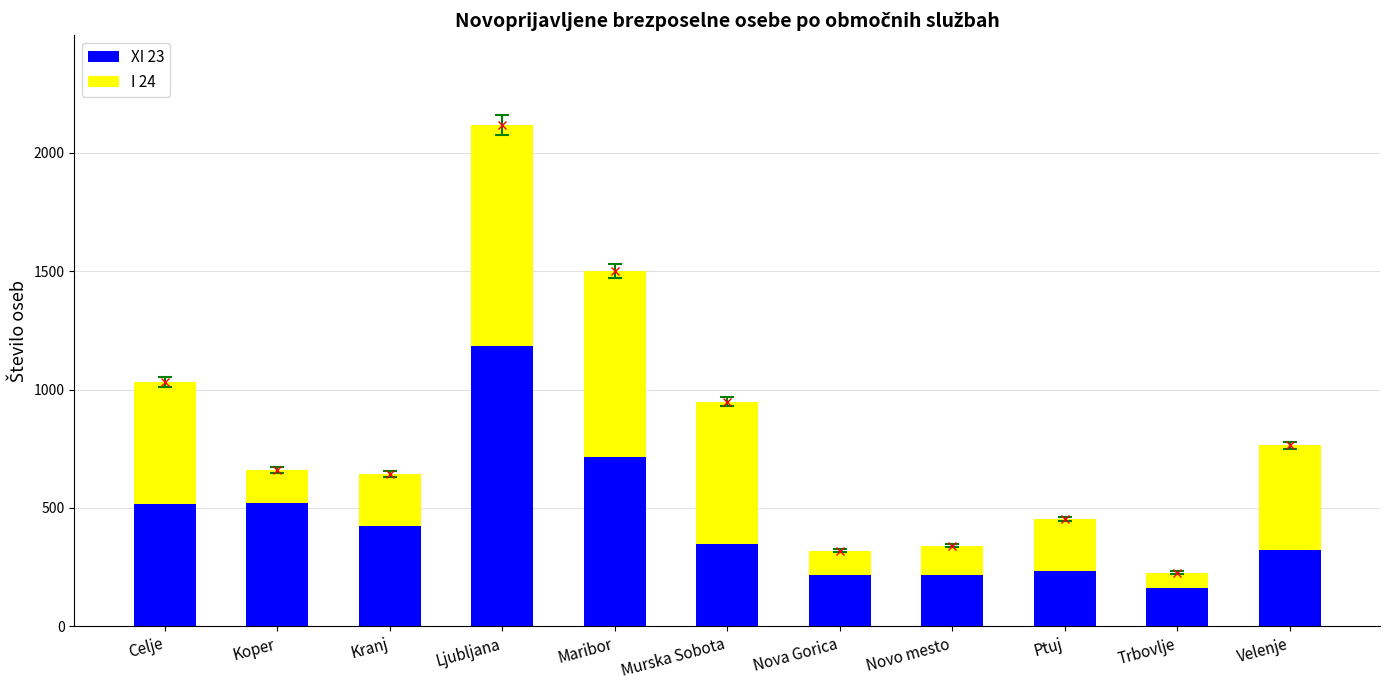

What is the minimum value for XI 23?

160